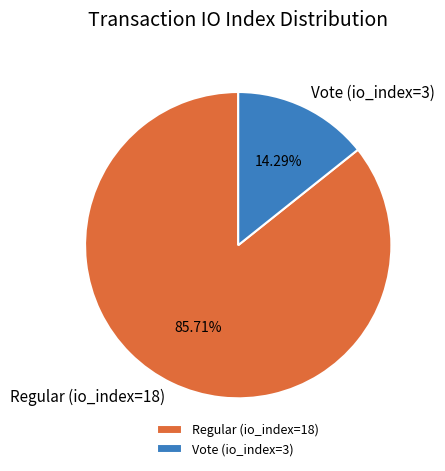

Which category accounts for the majority?

Regular (io_index=18)